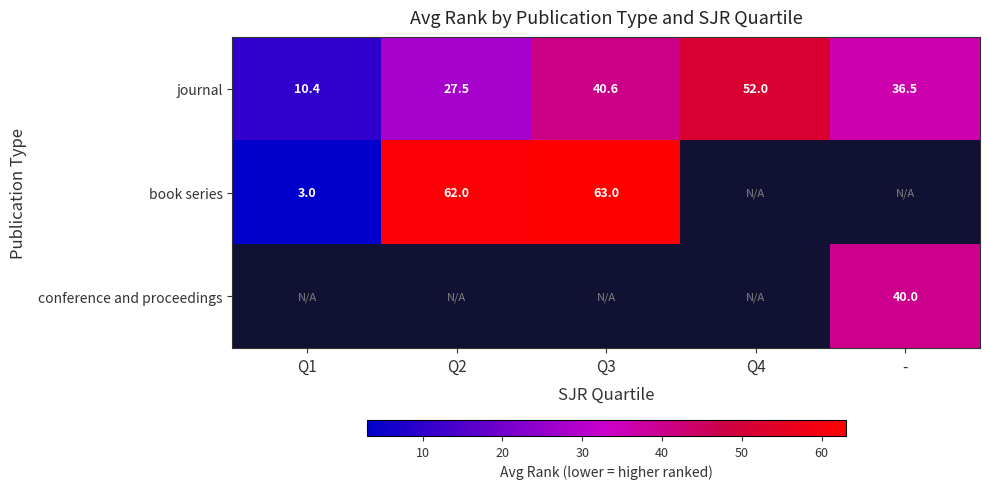

How many values in the journal series are below 36?

2